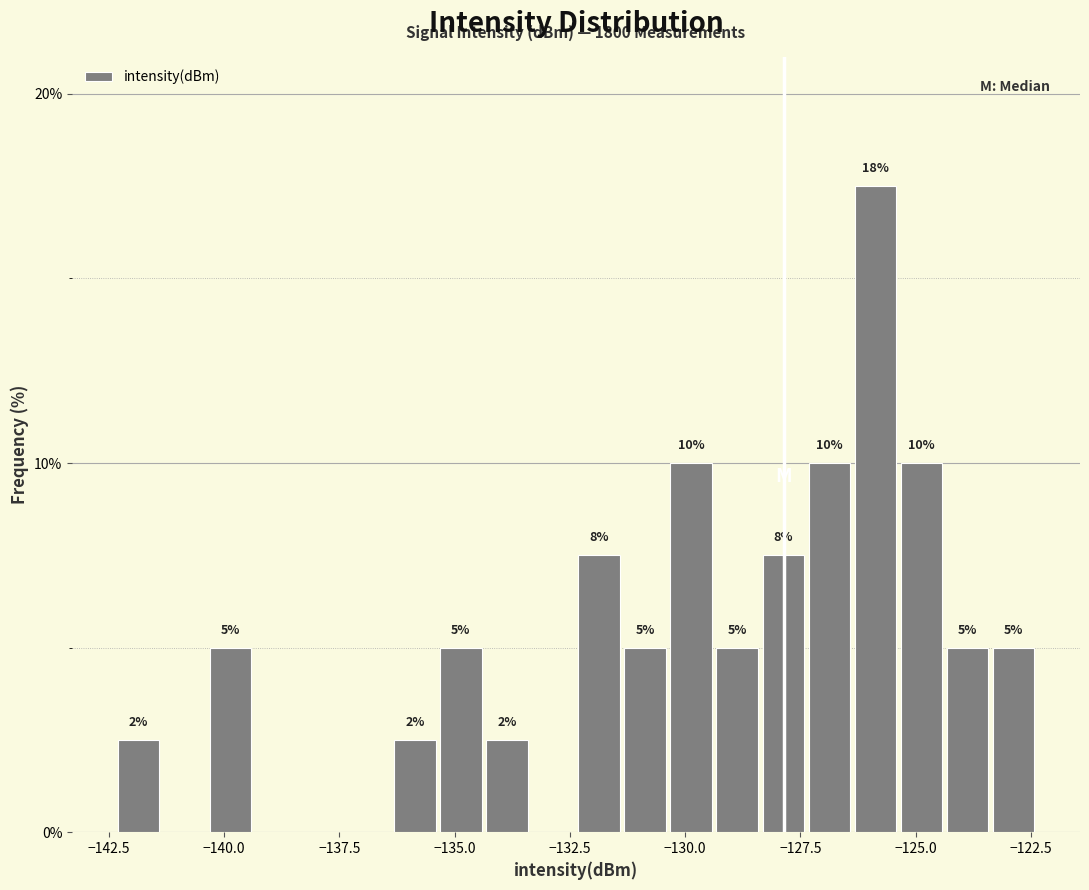

Read against the x-axis, roughly where is the centre of the tallest bar?

-126.0